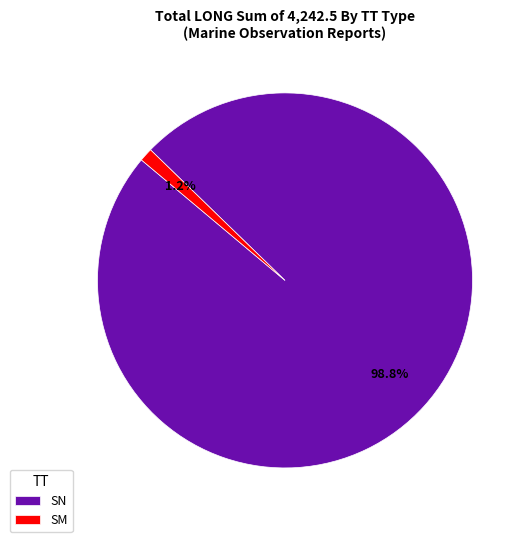

Does any single category account for the majority?

Yes